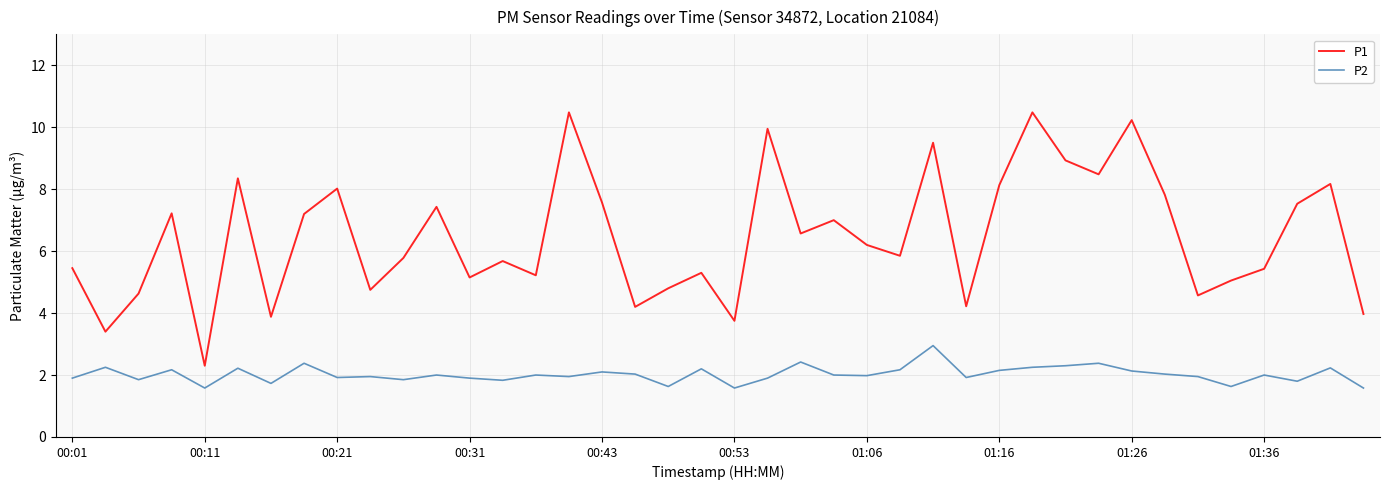

Which series has the largest total across all categories?

P1